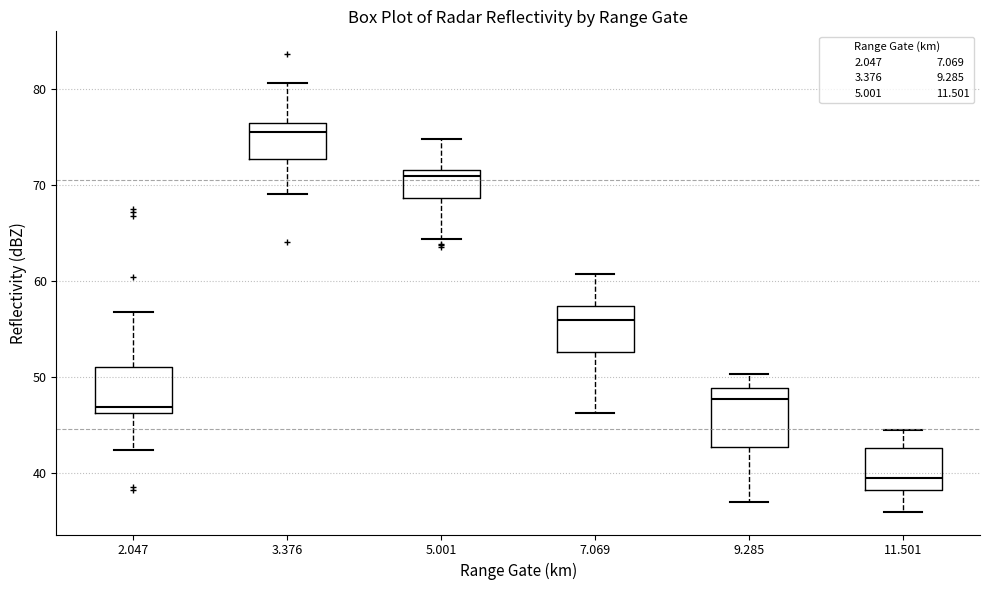

Which box is the tallest, from its lower edge to its upper edge?

9.285